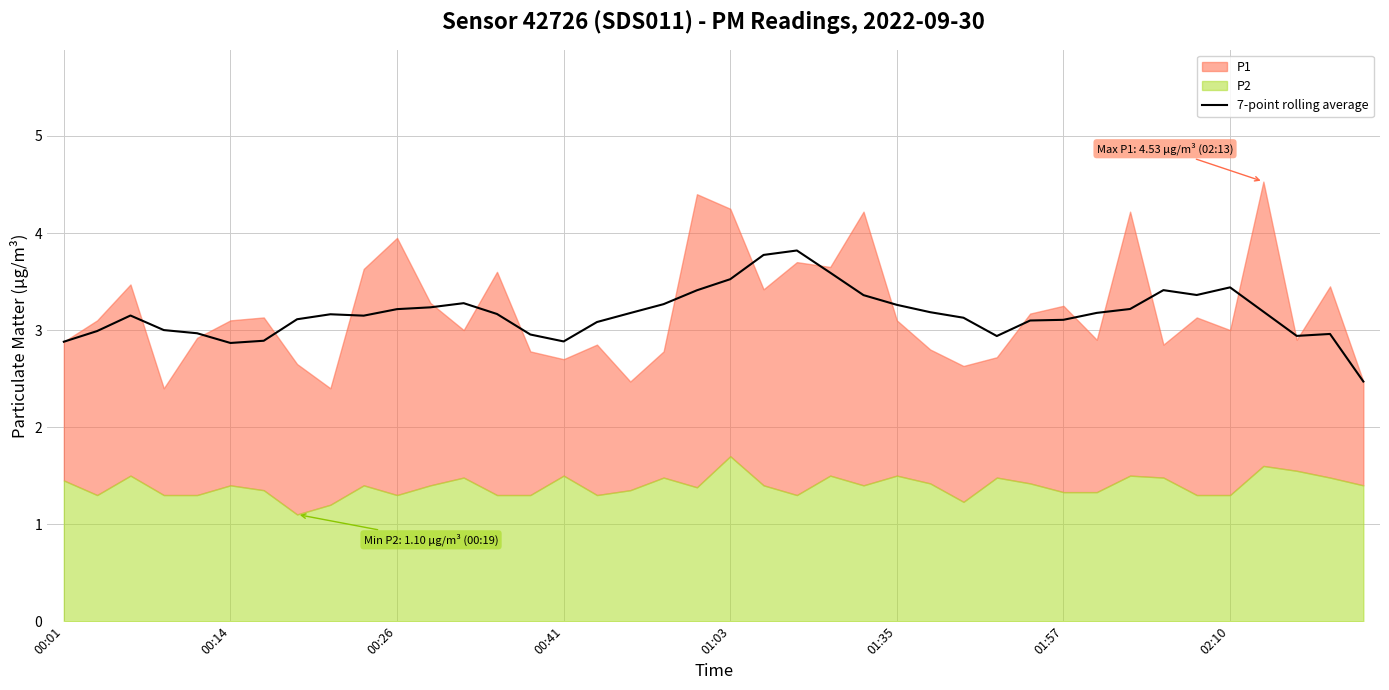

The 7-point rolling average series shows 2.9 at 00:01. True or false?

True